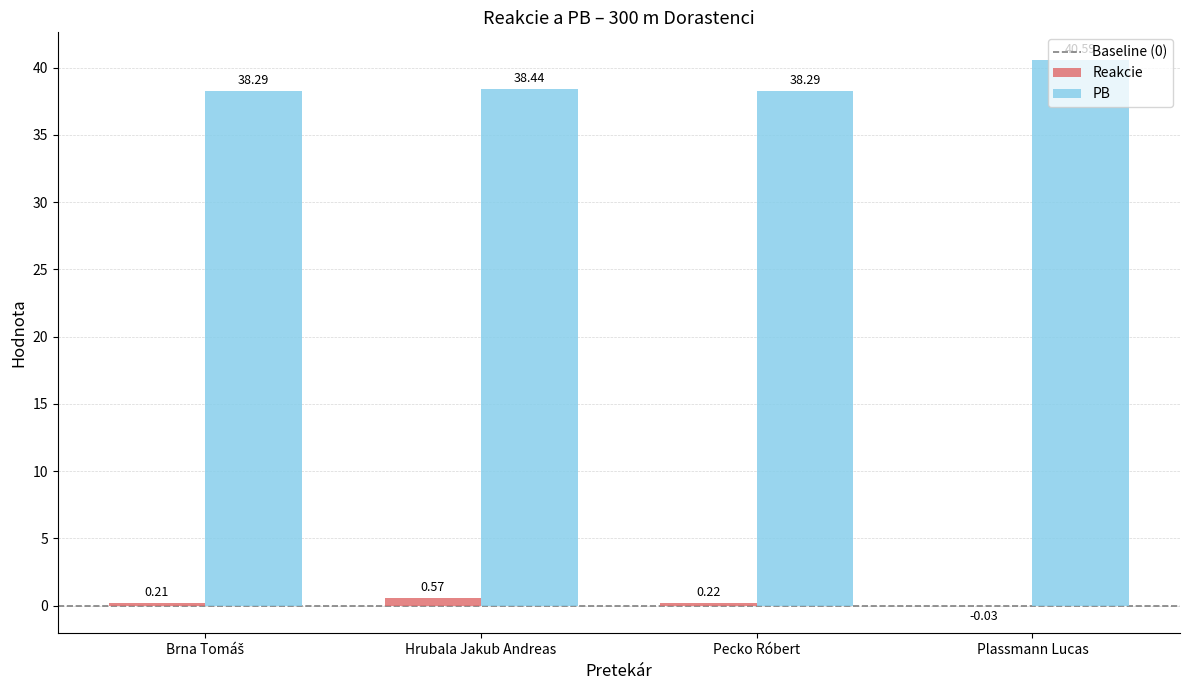

Which category has the highest value in the PB series?

Plassmann Lucas